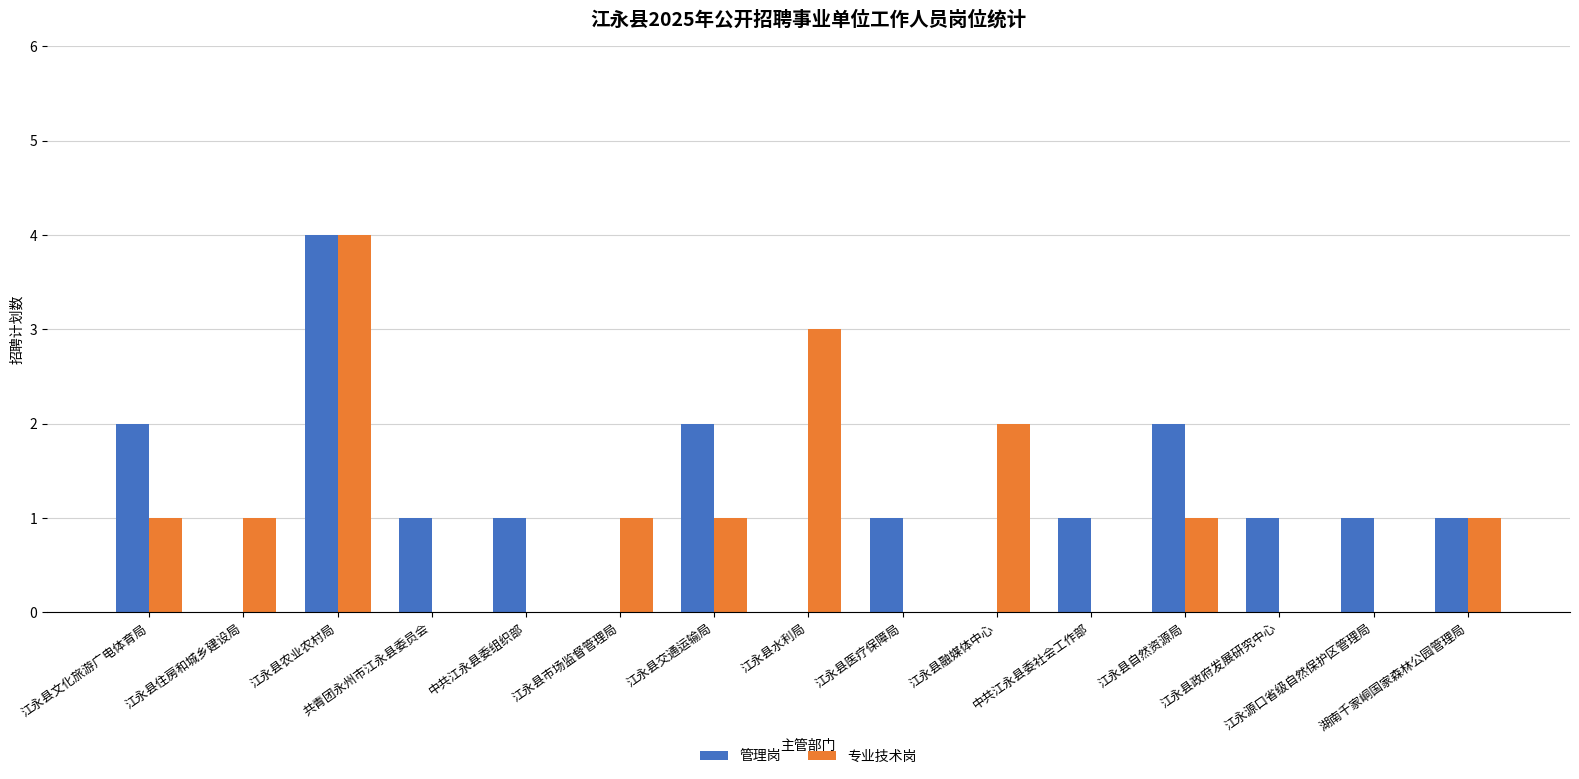

What is the sum of all 专业技术岗 values?

15